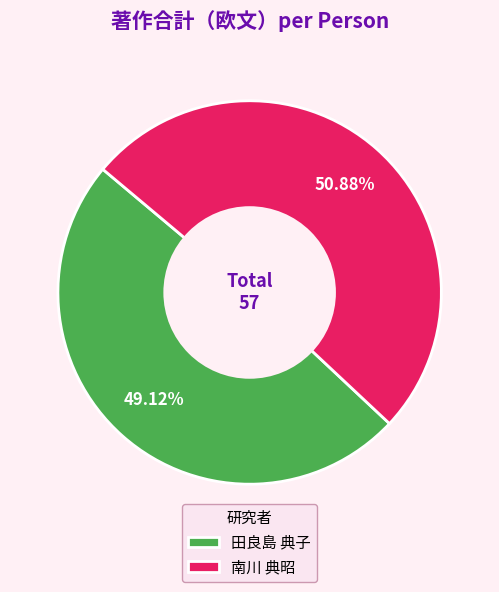

True or false: 南川 典昭 accounts for 51% of the total.

True